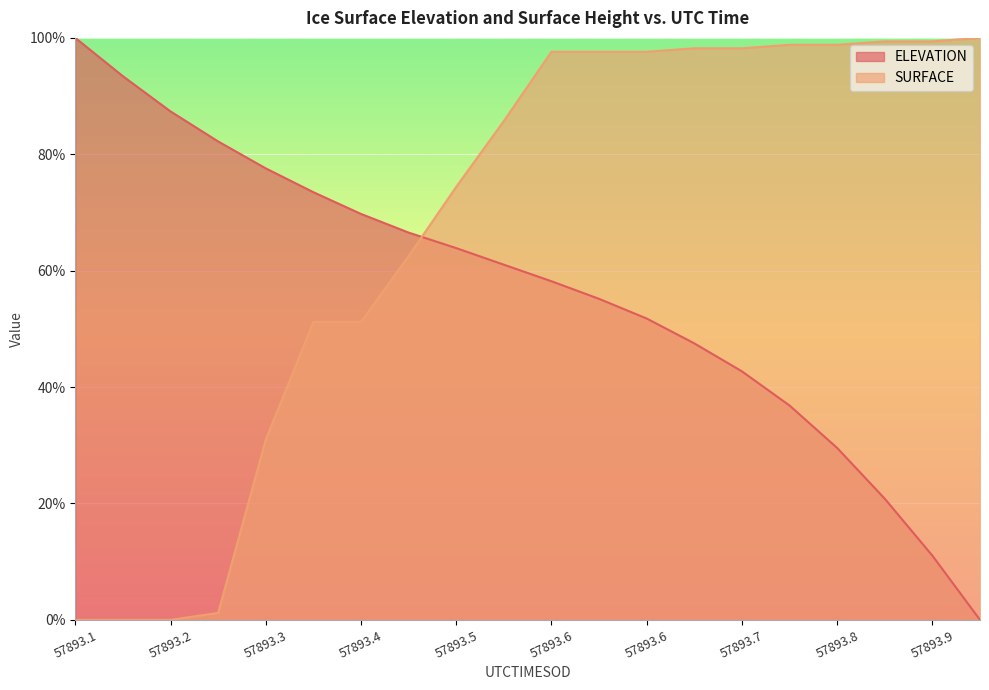

How many values in SURFACE are above zero?

17